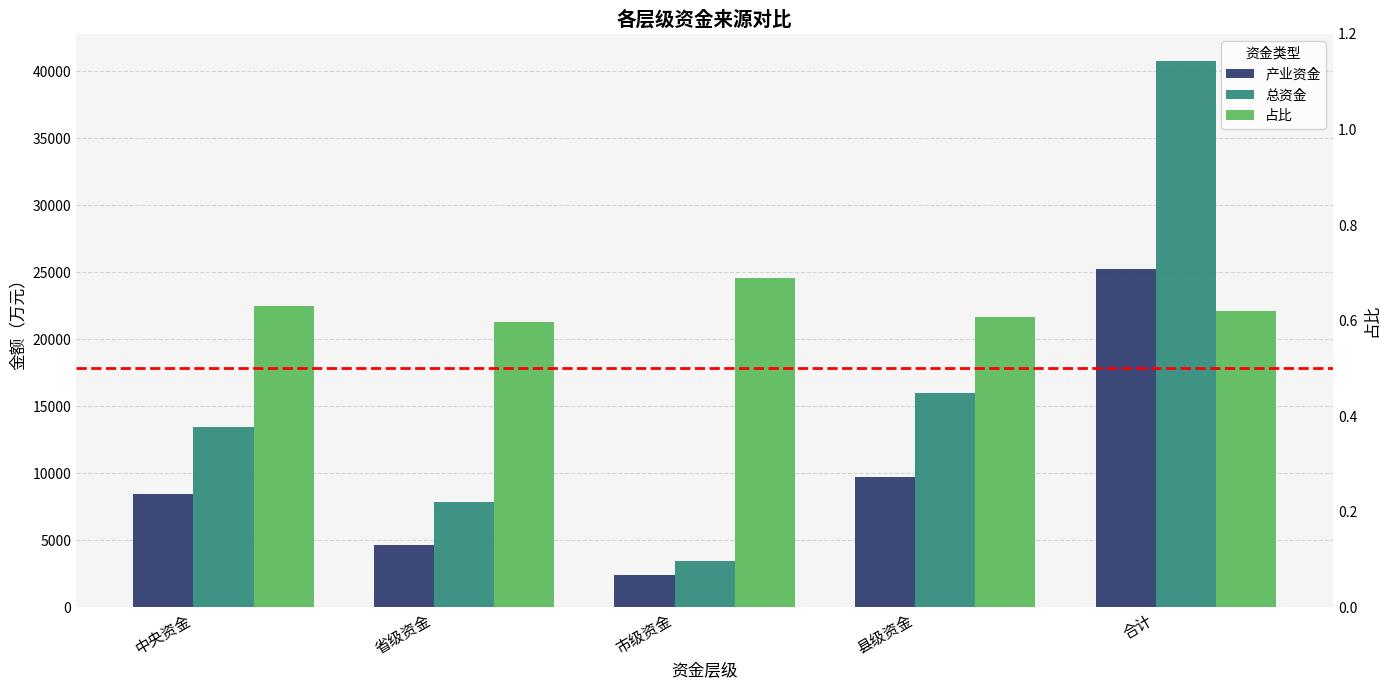

List the series in order of their peak value, highest first.

总资金, 产业资金, 占比